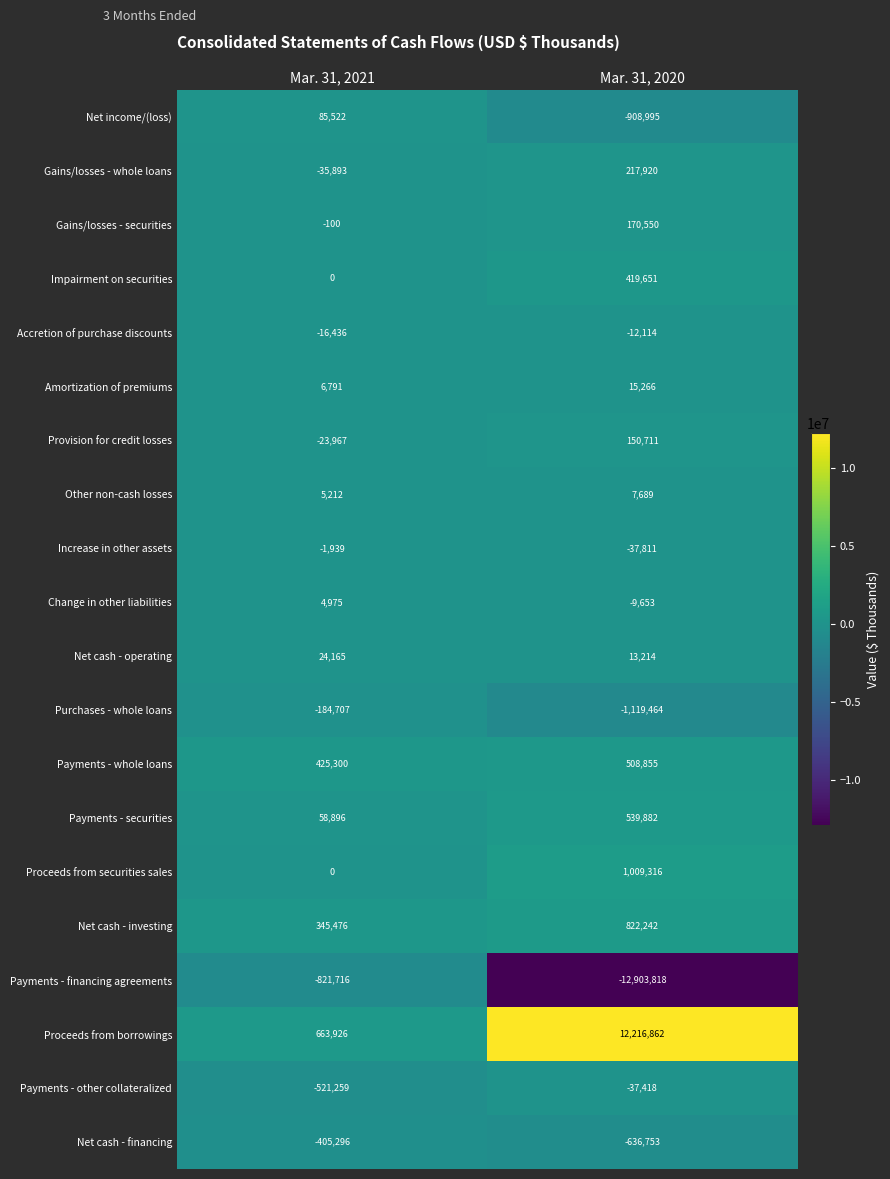

Is it true that Accretion of purchase discounts equals -16436 at Mar. 31, 2021?

True